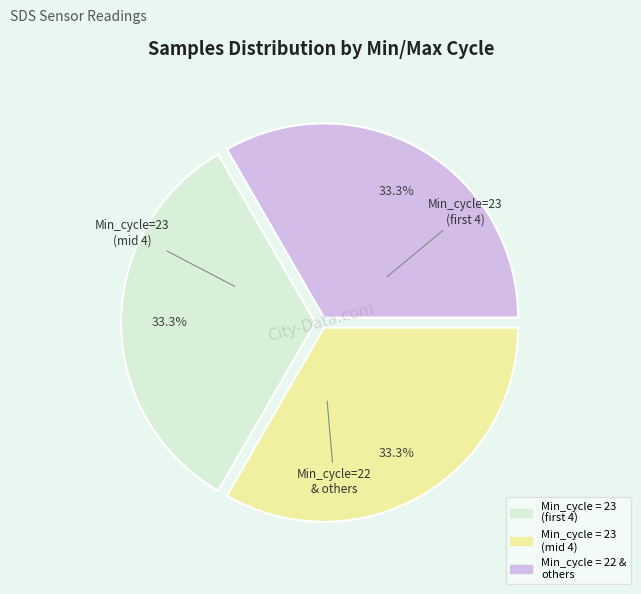

Does any single category account for the majority?

No